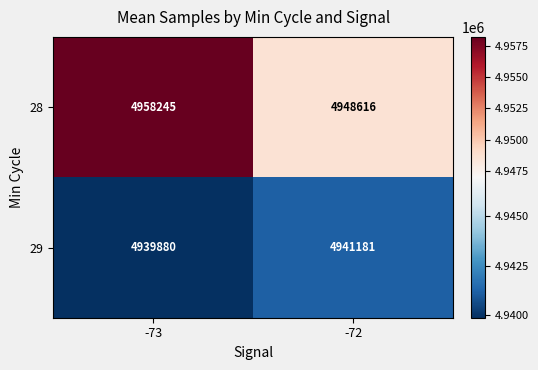

Reading left to right, list all the values displayed in this chart.

28: -73=4958245	-72=4948616
29: -73=4939880	-72=4941181